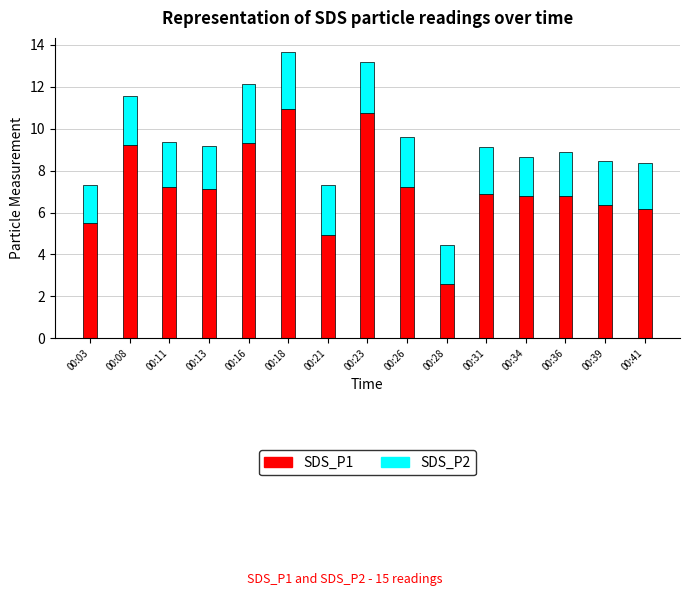

How many bars are there in total?

15